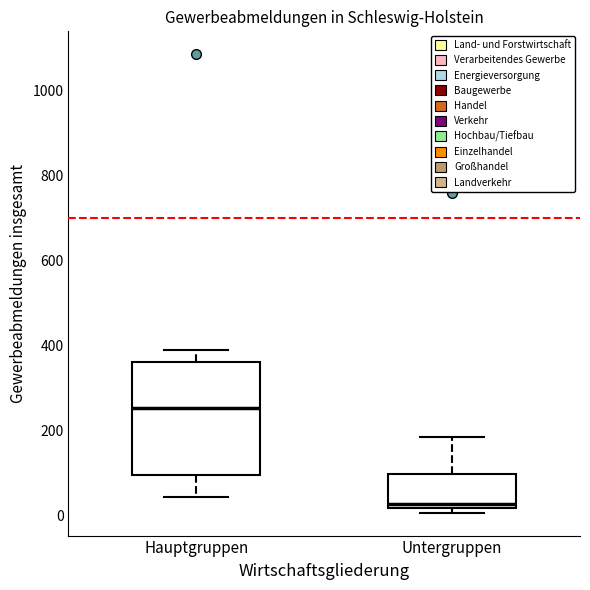

Which box is the tallest, from its lower edge to its upper edge?

Hauptgruppen